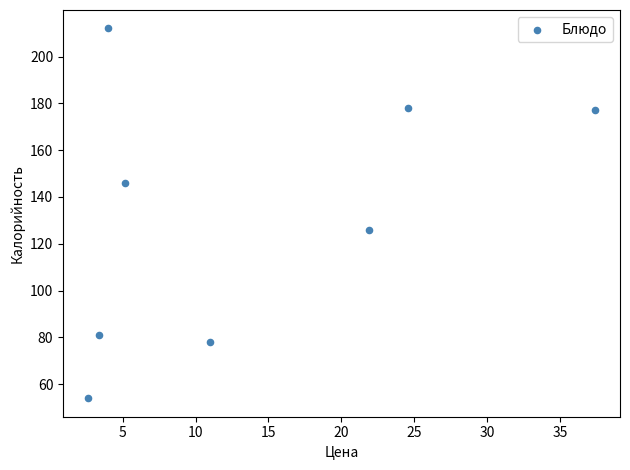

What Y value in the scatter plot is closest to 133?

126